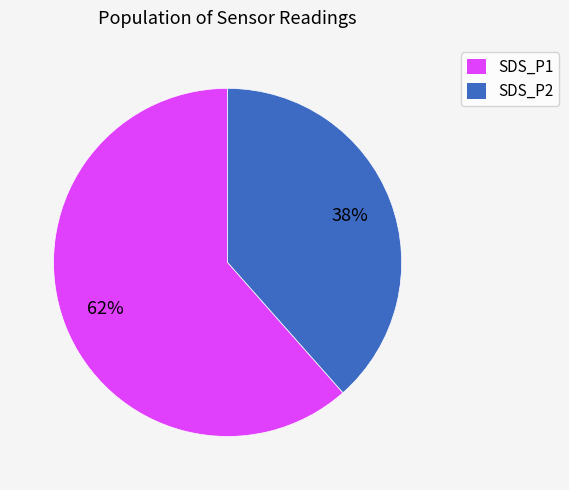

True or false: SDS_P1 accounts for 62% of the total.

True